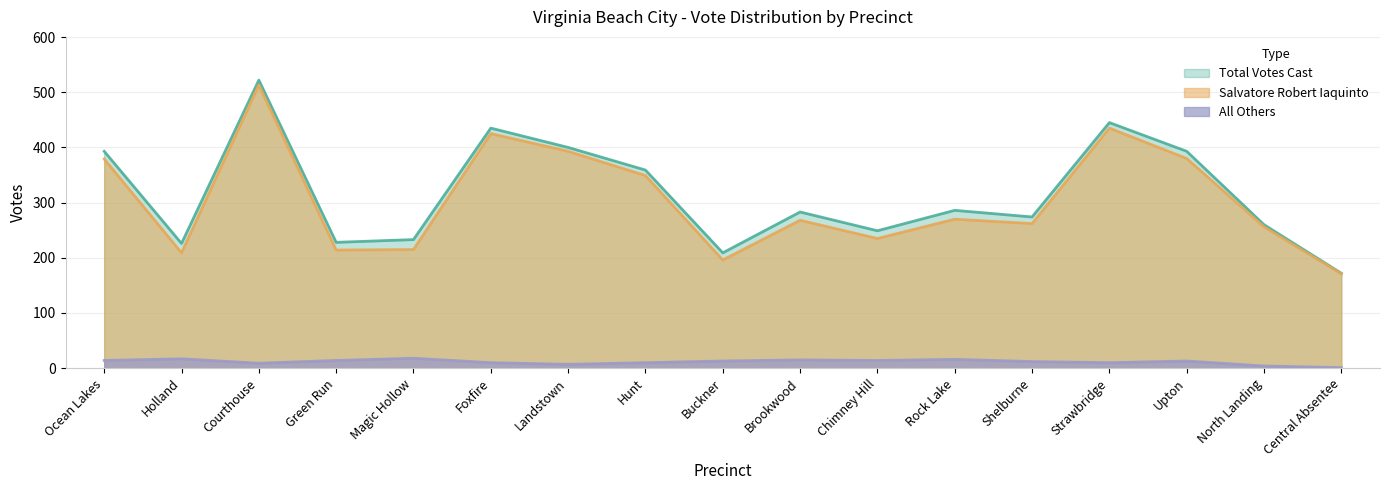

Which series has the largest total across all categories?

Total Votes Cast